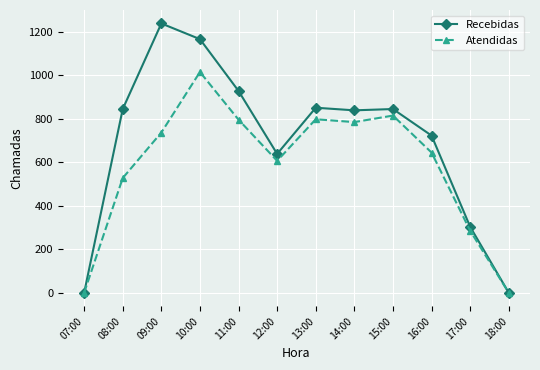

How many data points in Atendidas are less than 736?

6